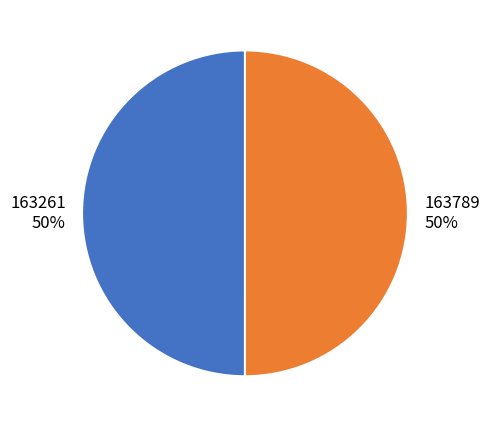

What percentage is the 163789 slice, to the nearest percent?

50%